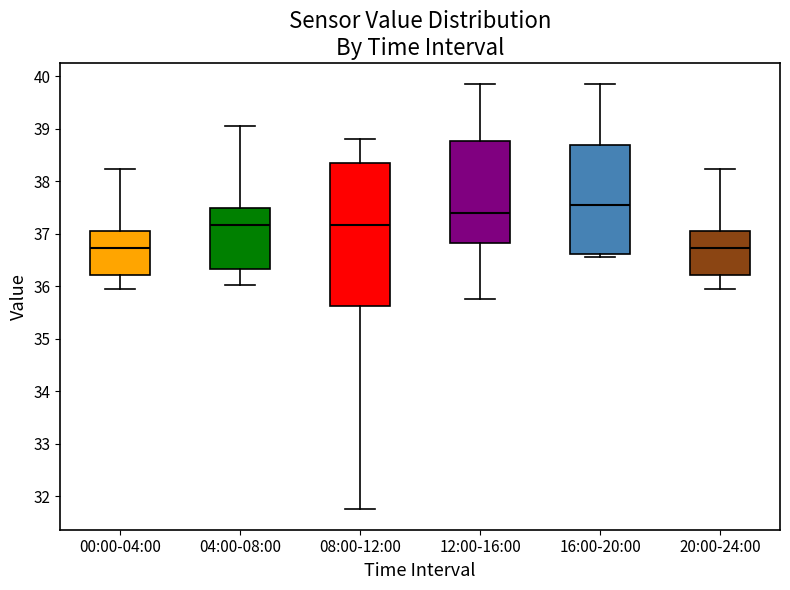

Reading left to right, transcribe this box plot: for each box, give where its median line is, the range the box spans, and where its two whiskers end, as read against the y-axis. The values are not printed on the chart, so give them approximately, as read against the axis.

00:00-04:00: median 36.7, box 36.2 to 37.0, whiskers 36.0 to 38.2
04:00-08:00: median 37.2, box 36.3 to 37.5, whiskers 36.0 to 39.1
08:00-12:00: median 37.2, box 35.6 to 38.4, whiskers 31.8 to 38.8
12:00-16:00: median 37.4, box 36.8 to 38.8, whiskers 35.8 to 39.9
16:00-20:00: median 37.5, box 36.6 to 38.7, whiskers 36.6 (just below the box's lower edge) to 39.9
20:00-24:00: median 36.7, box 36.2 to 37.0, whiskers 36.0 to 38.2